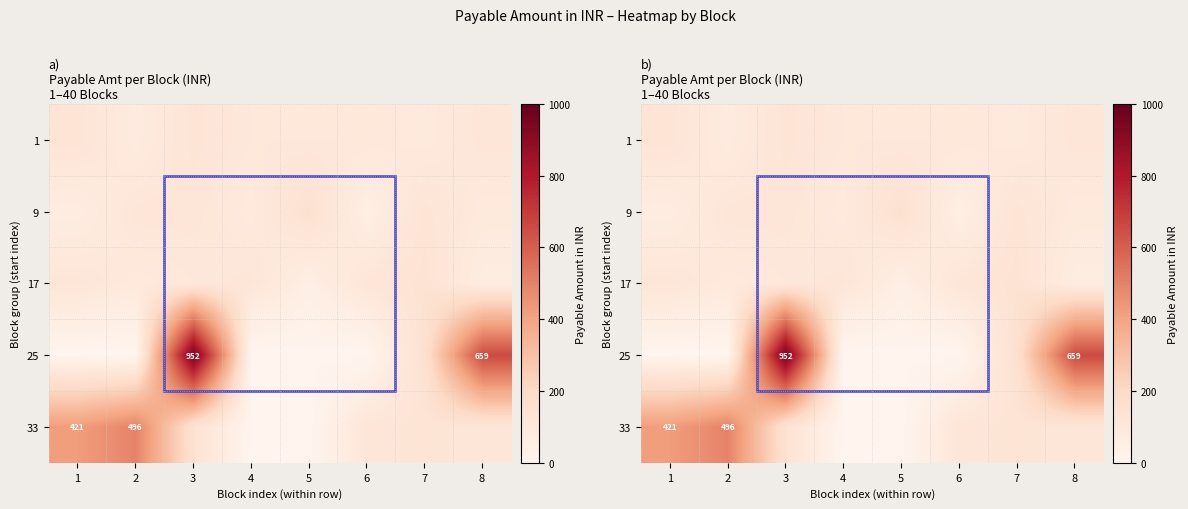

At which category is the sum across all series the highest?

3